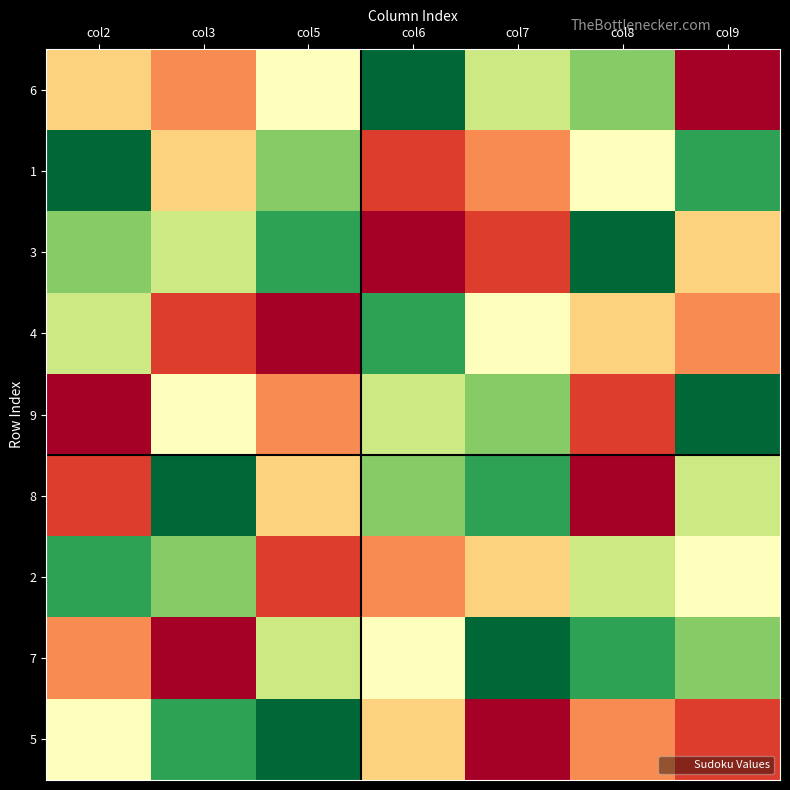

At which category is the sum across all series the highest?

col2